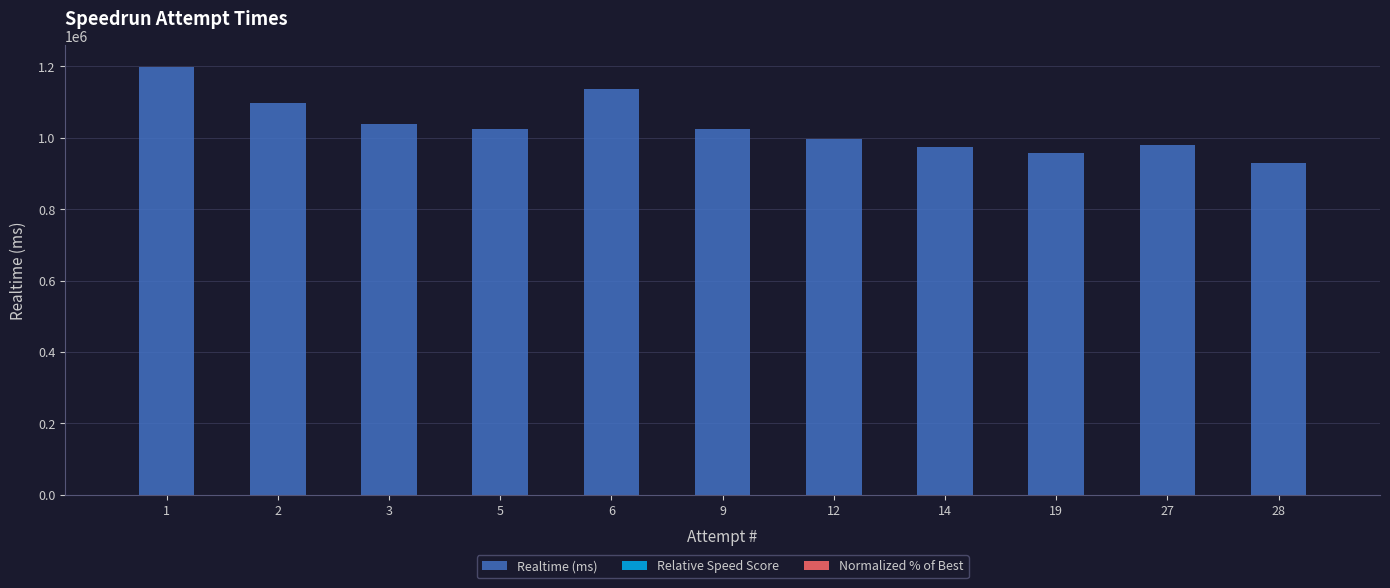

What is the greatest value displayed?

1198566.0